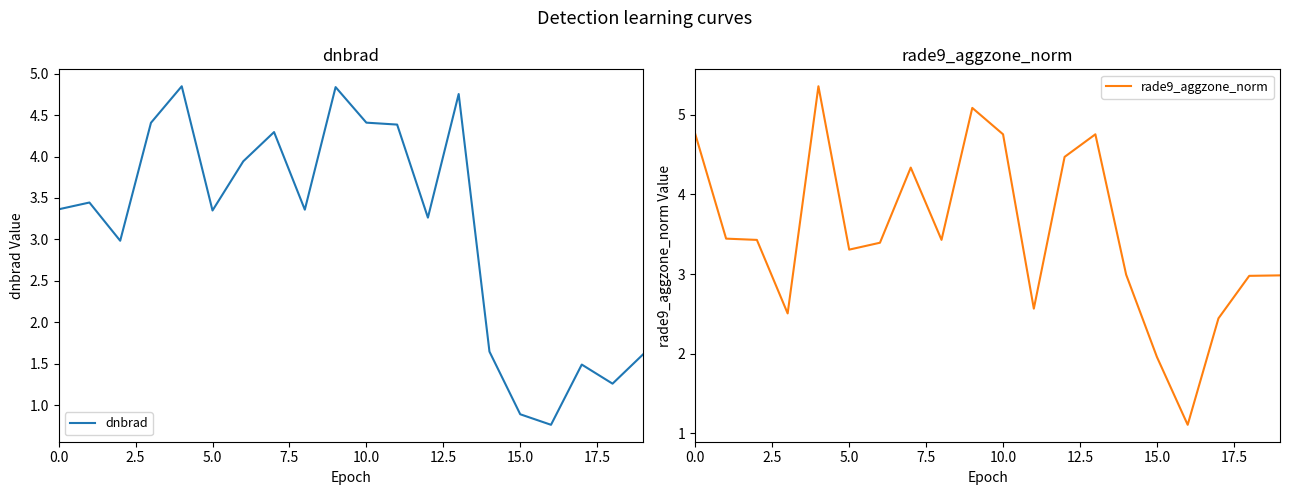

What is the minimum value for rade9_aggzone_norm?

1.1